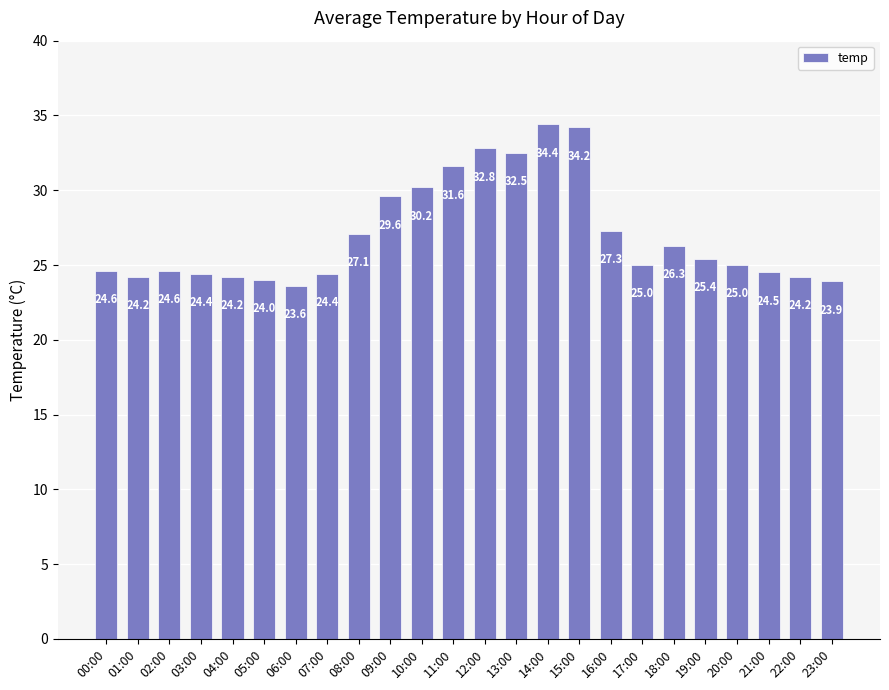

Where does the data first go above 25?

08:00